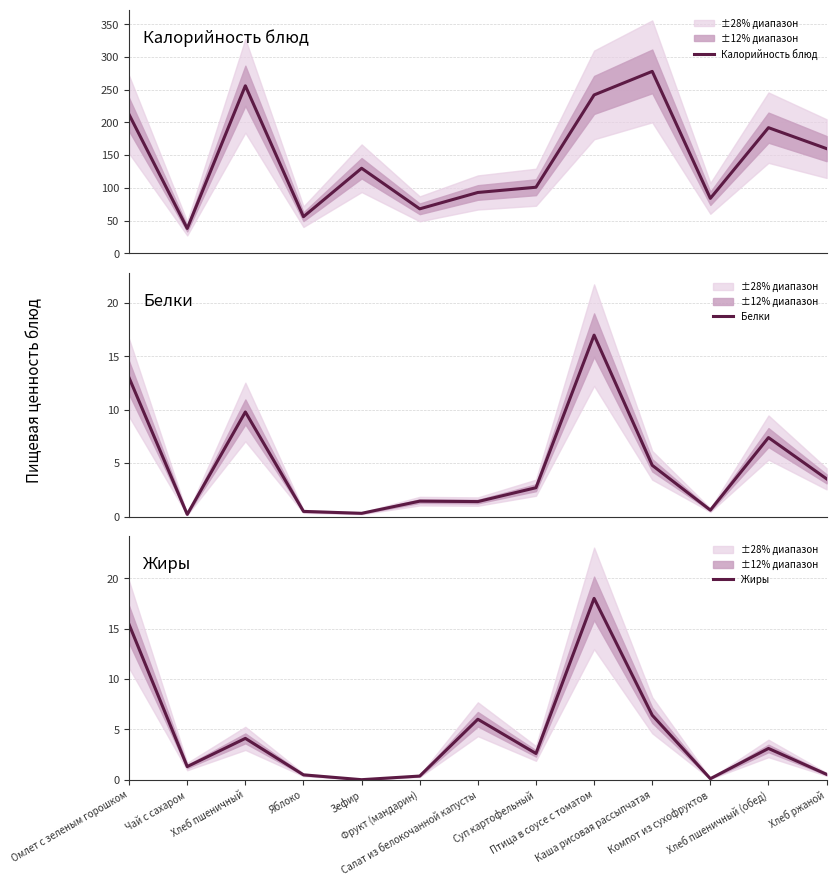

Count the number of data series in this chart.

3